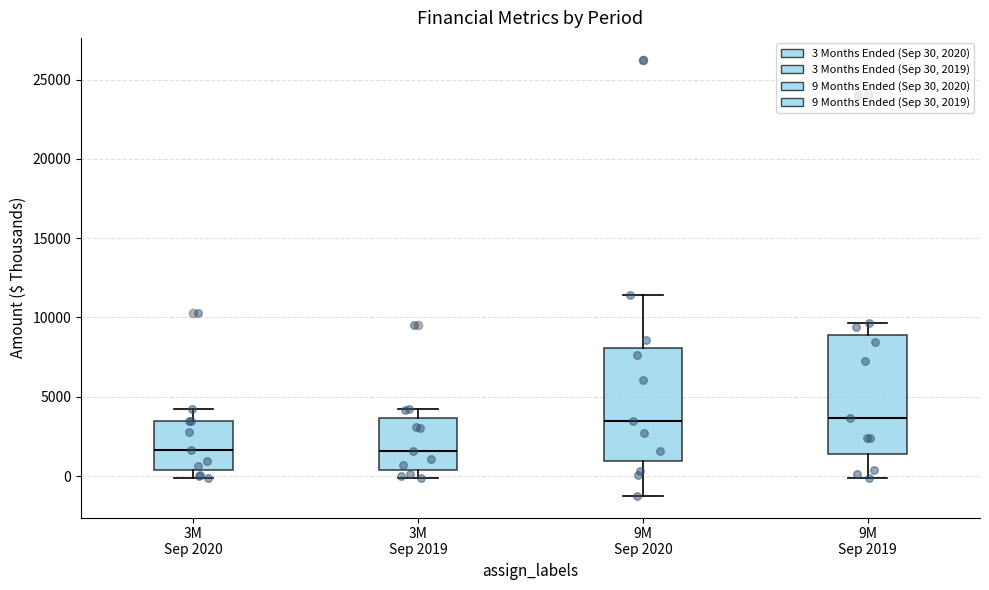

Where does the upper whisker of the box for 3M Sep 2020 end on the y-axis? The values are not printed on the chart, so give them approximately, as read against the axis.

4000